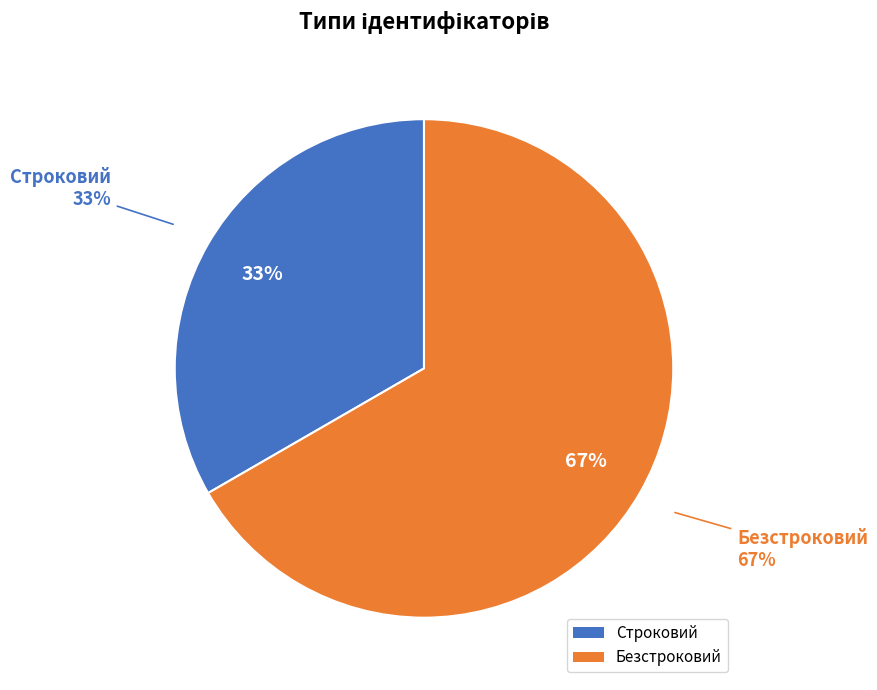

Approximately how many times larger is the value at Безстроковий compared to Строковий?

2.0